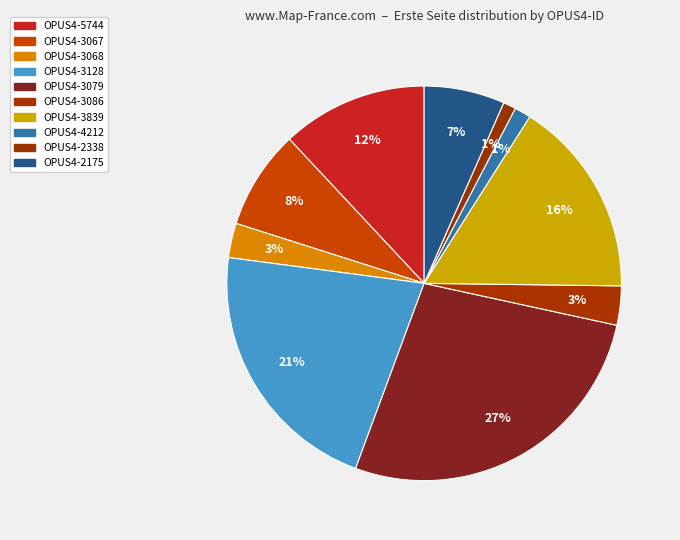

To the nearest percent, what is the combined percentage of OPUS4-3839 and OPUS4-3067?

24%